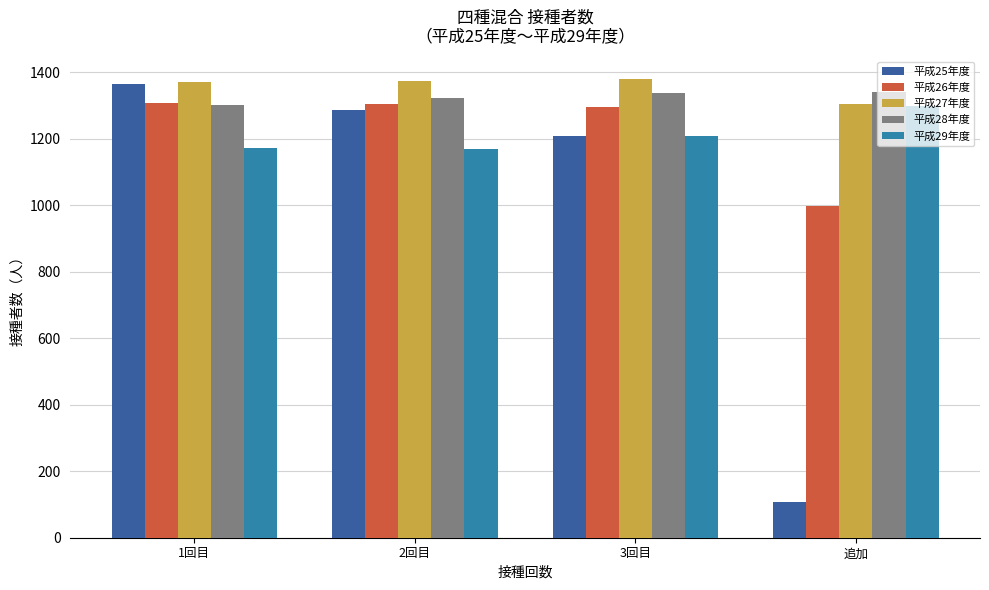

What is the total value across all series at 2回目?

6461